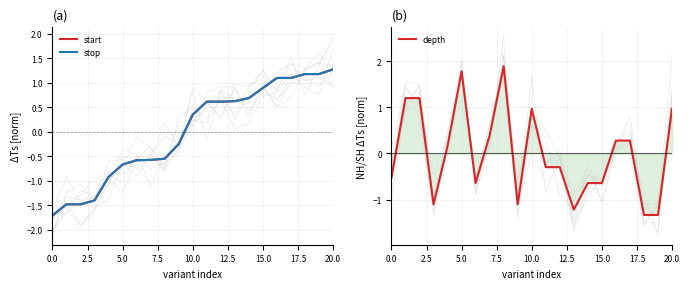

At how many categories does at least one series exceed 0?

17